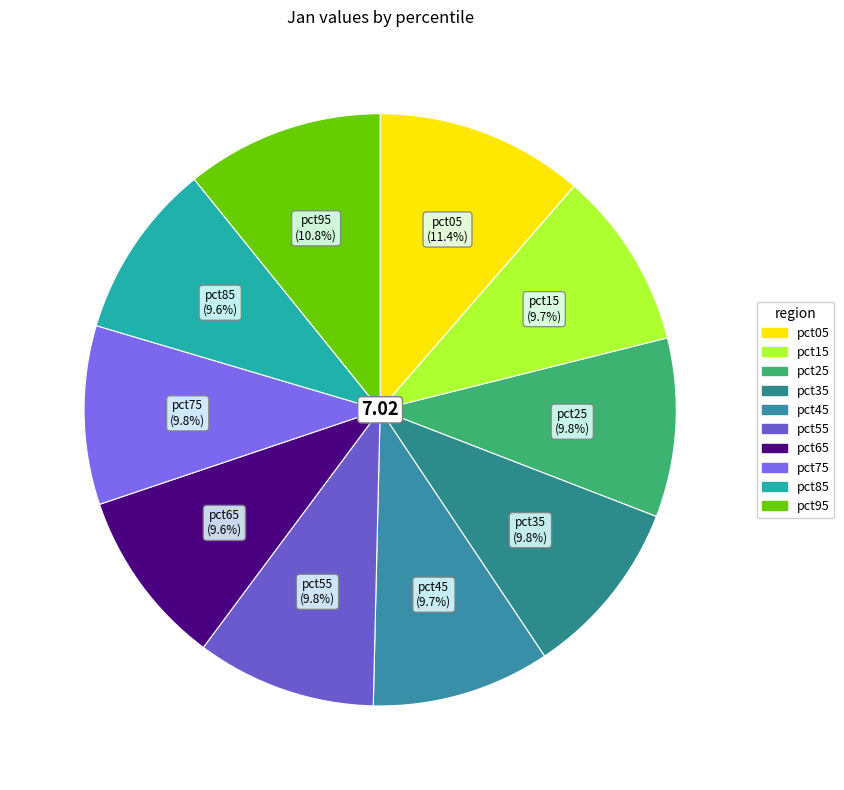

What is the largest slice in the pie chart?

pct05